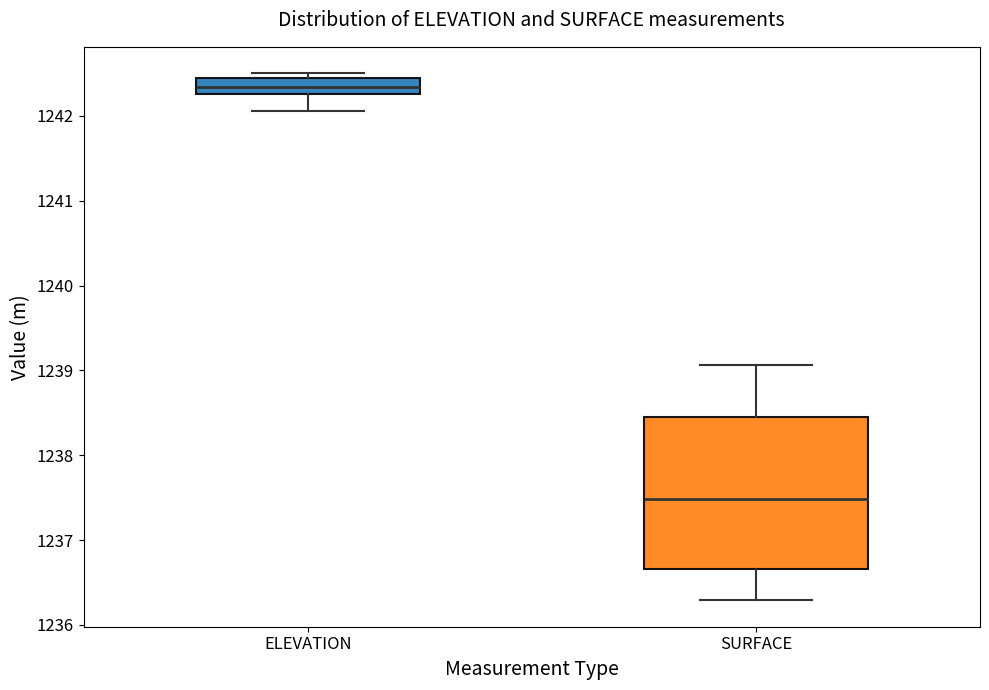

Where is the upper edge of the box for SURFACE on the y-axis? The values are not printed on the chart, so give them approximately, as read against the axis.

1238.5